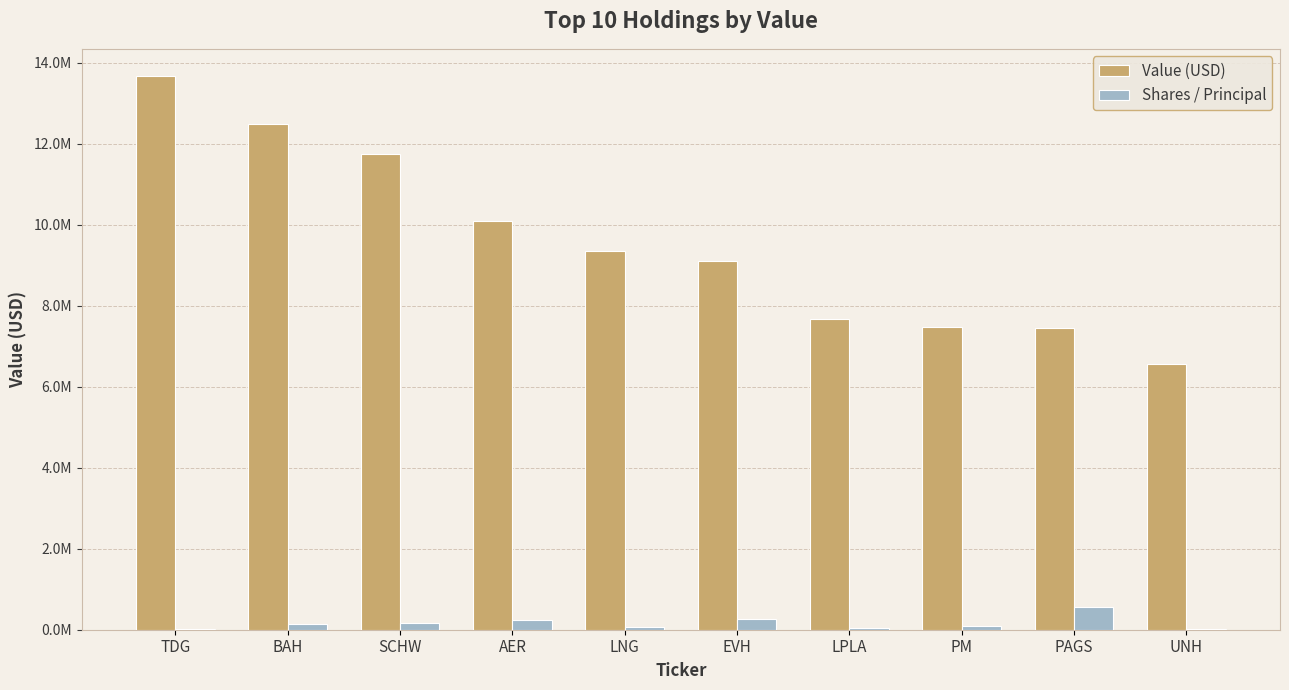

True or false: Value (USD) has a value of 9116000 at EVH.

True